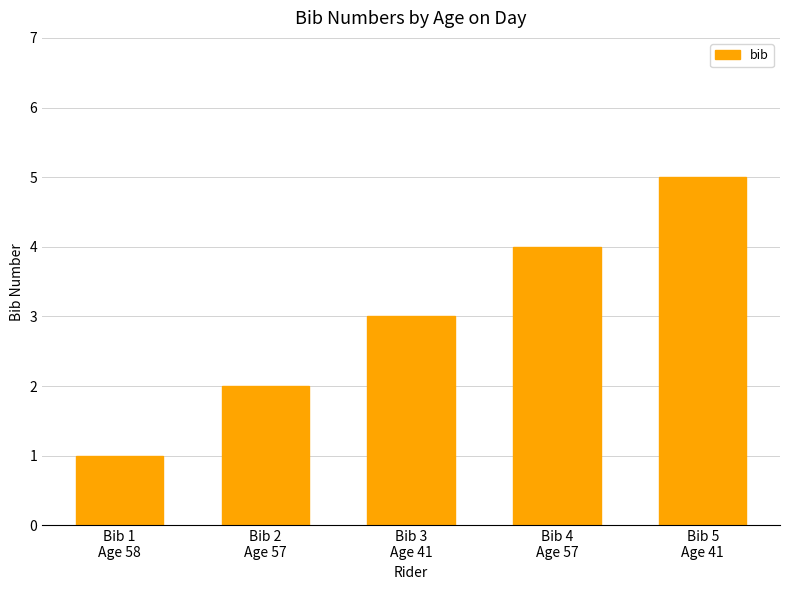

The chart shows a value of 2 at Bib 2
Age 57. True or false?

True